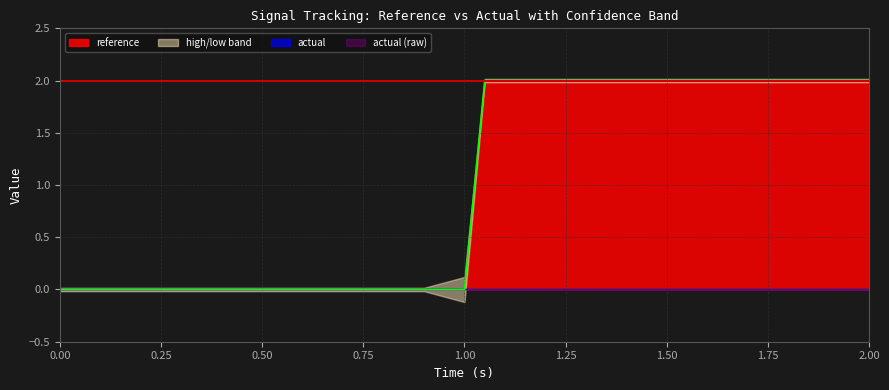

What is the label of the 30th point from the left?

29